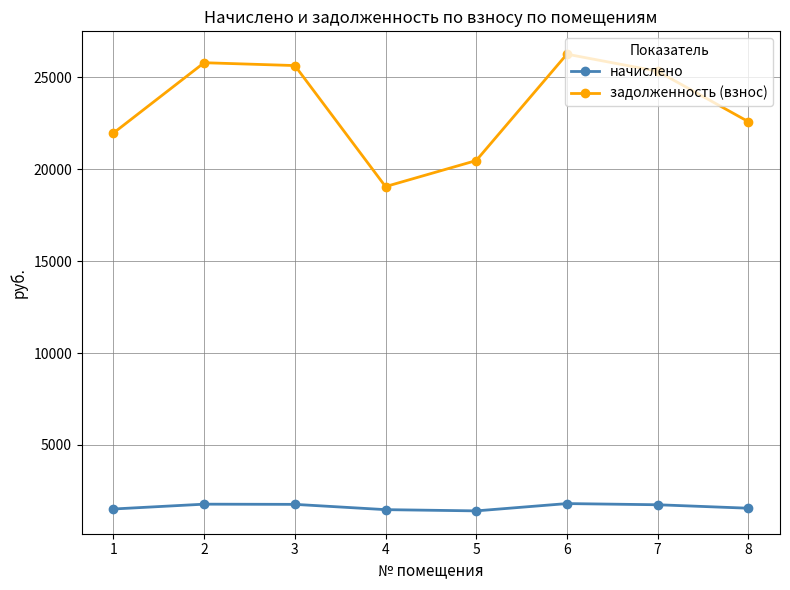

What is the value of the задолженность (взнос) point at the 5th from the left?

20476.3